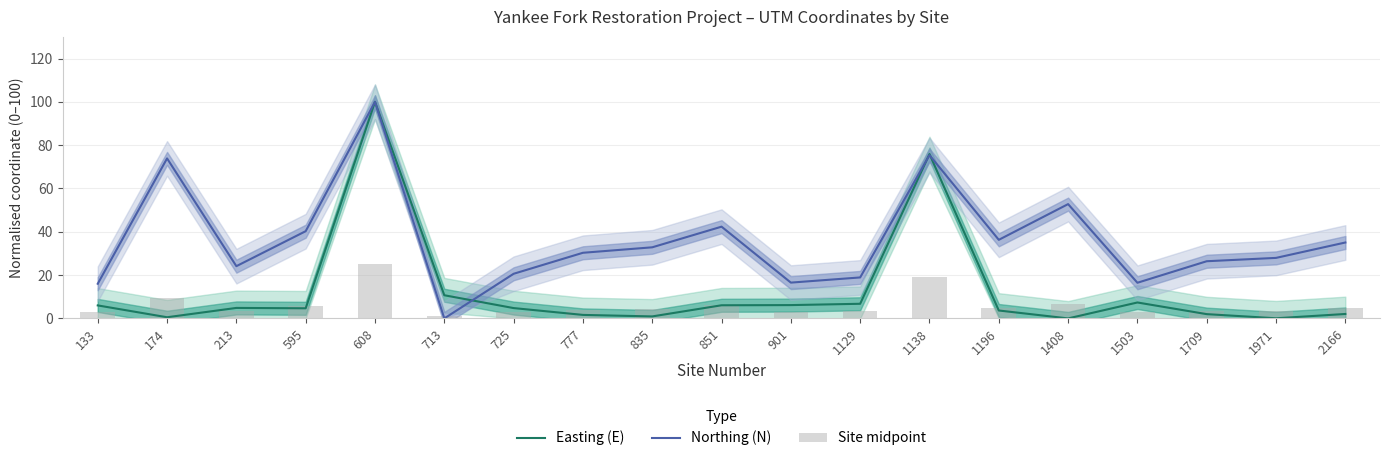

Are the bars horizontal?

No